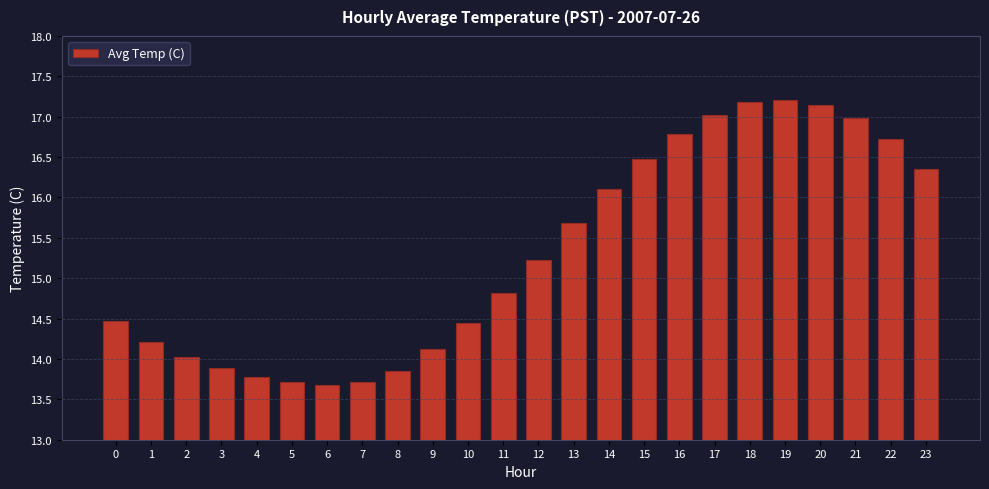

What is the difference between the maximum and second lowest values?

3.5